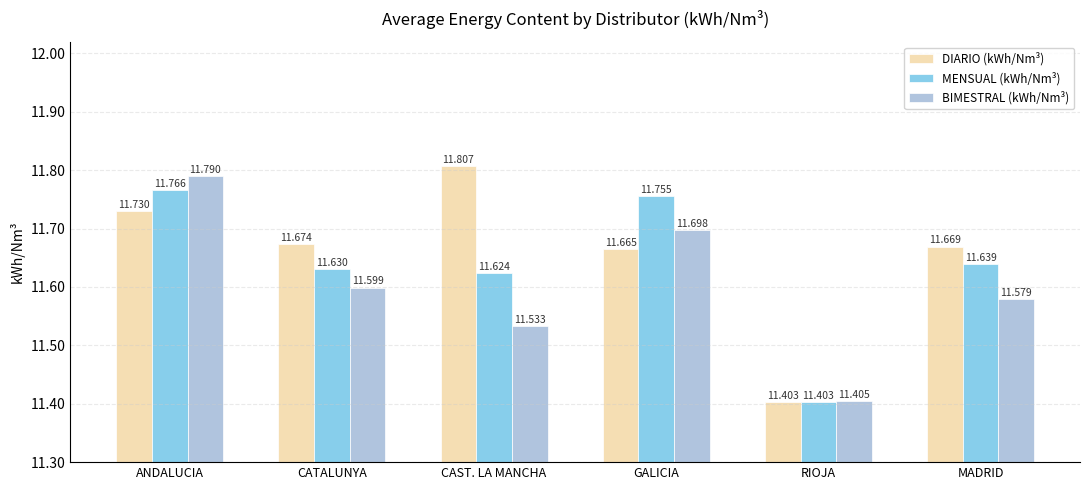

What is the highest value of the BIMESTRAL (kWh/Nm³) series?

11.8